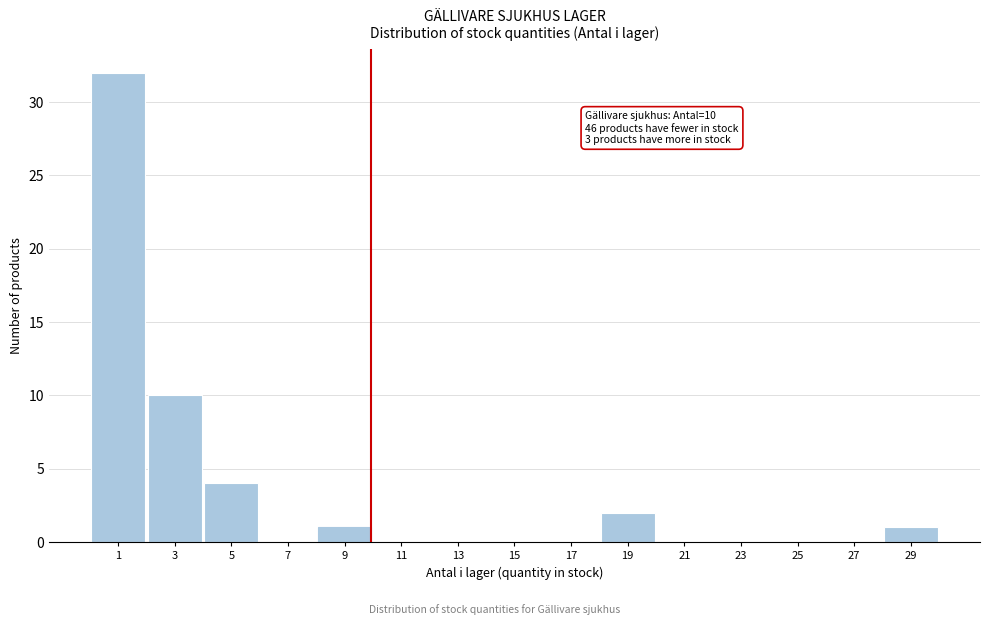

Reading left to right, what are all the values shown in this chart?

1=32	3=10	5=4	7=0	9=1	11=0	13=0	15=0	17=0	19=2	21=0	23=0	25=0	27=0	29=1